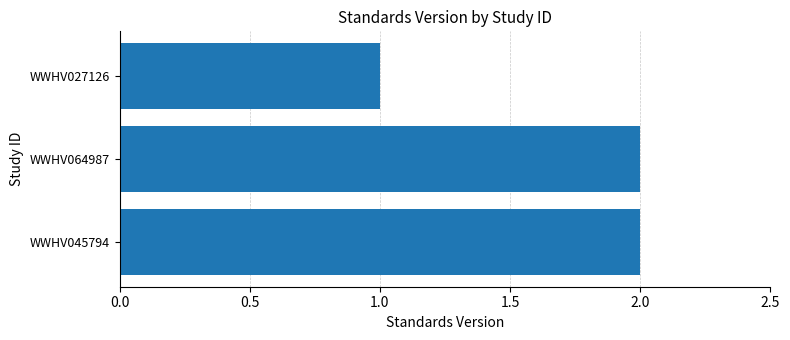

Which category has the lowest value across all series?

WWHV027126